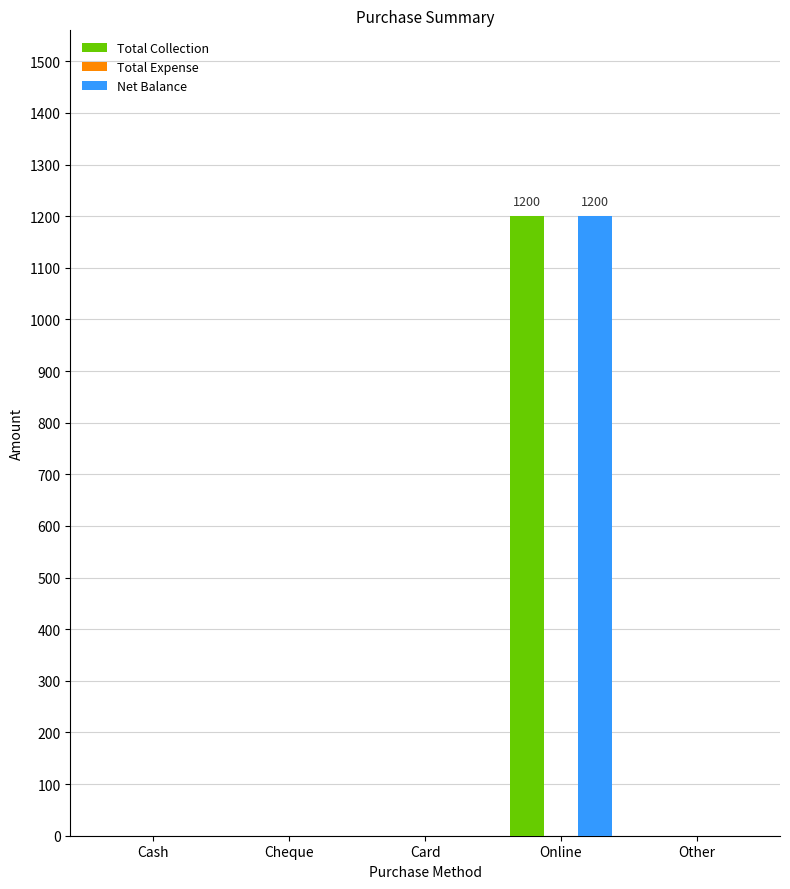

The Total Collection series shows 1599 at Online. True or false?

False